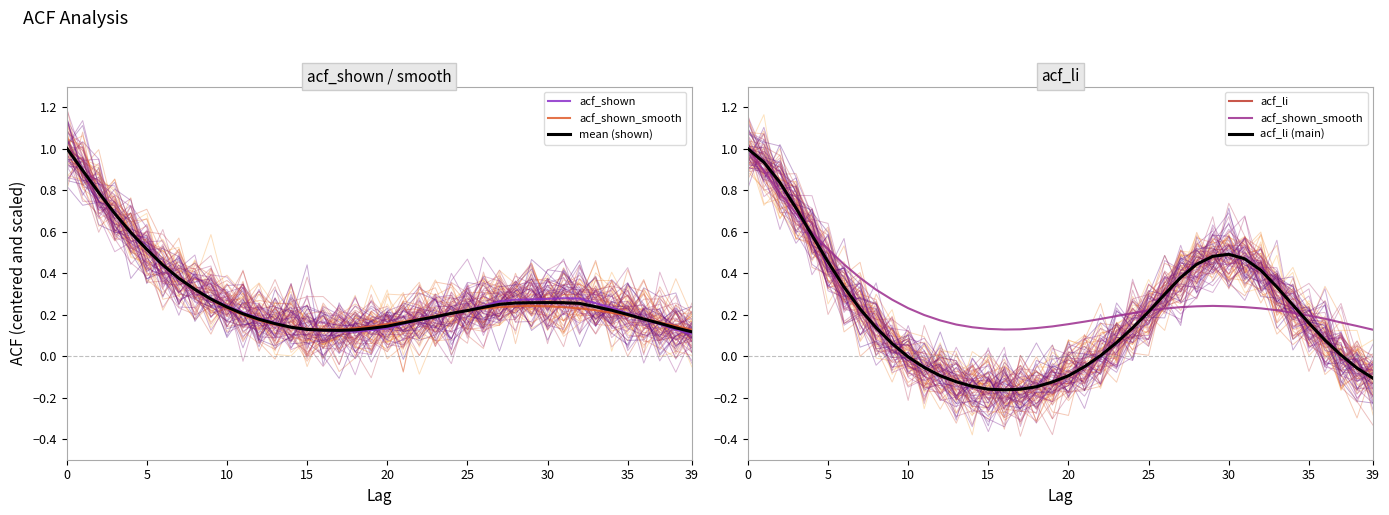

What is the label of the 38th point from the left?

37